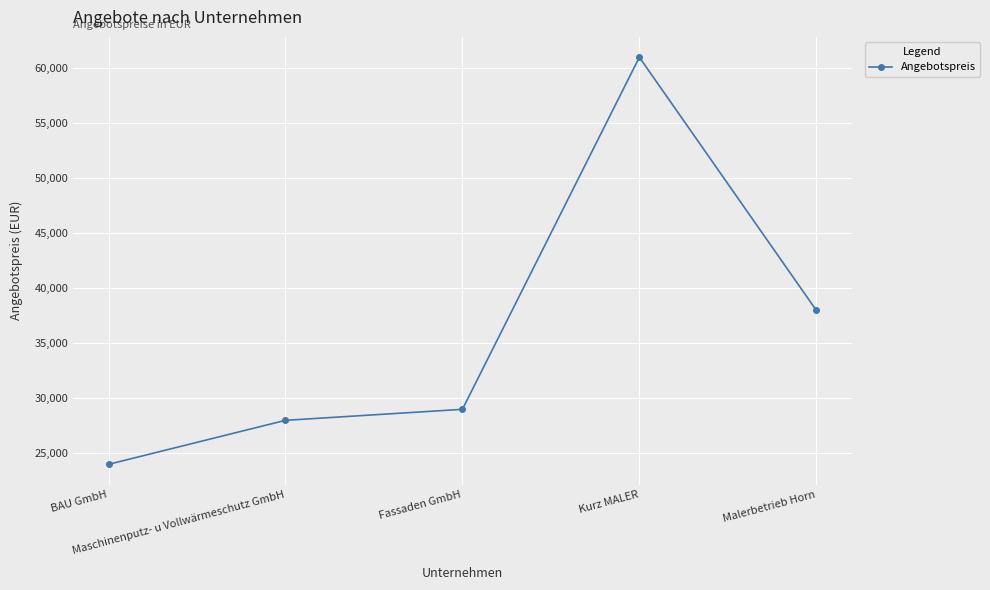

Reading right to left, what are all the values shown in this chart?

Malerbetrieb Horn=38000	Kurz MALER=61000	Fassaden GmbH=29000	Maschinenputz- u Vollwärmeschutz GmbH=28000	BAU GmbH=24000